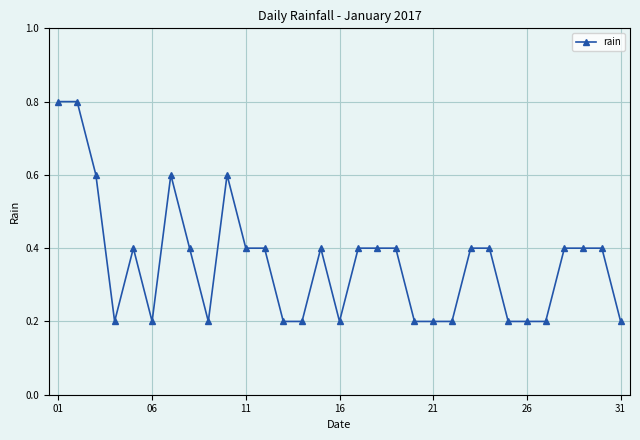

Reading left to right, transcribe all the data shown in this chart.

0.8	0.8	0.6	0.2	0.4	0.2	0.6	0.4	0.2	0.6	0.4	0.4	0.2	0.2	0.4	0.2	0.4	0.4	0.4	0.2	0.2	0.2	0.4	0.4	0.2	0.2	0.2	0.4	0.4	0.4	0.2